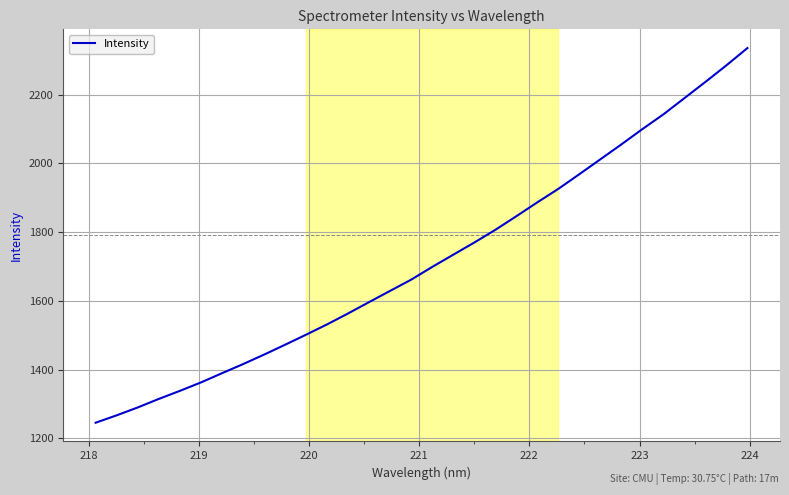

What is the greatest value displayed?

2335.7